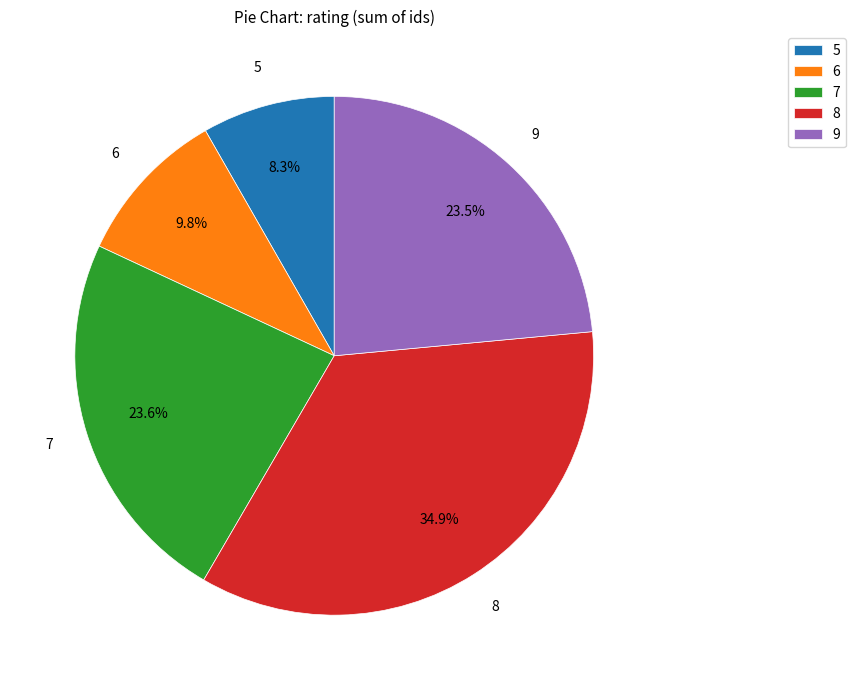

Is there a majority slice in this chart?

No